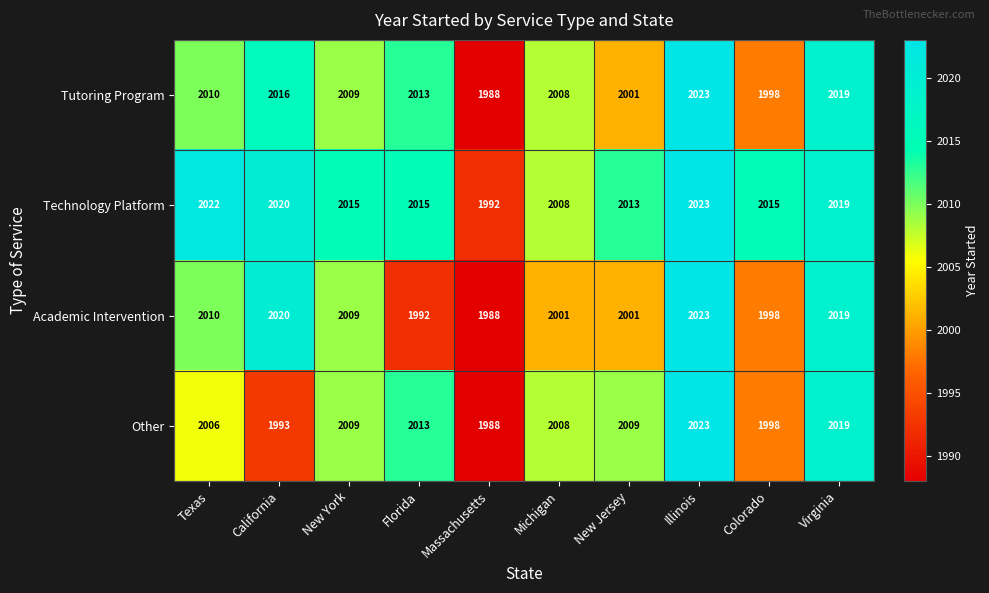

Where is Other nearest to the value 2005?

Texas